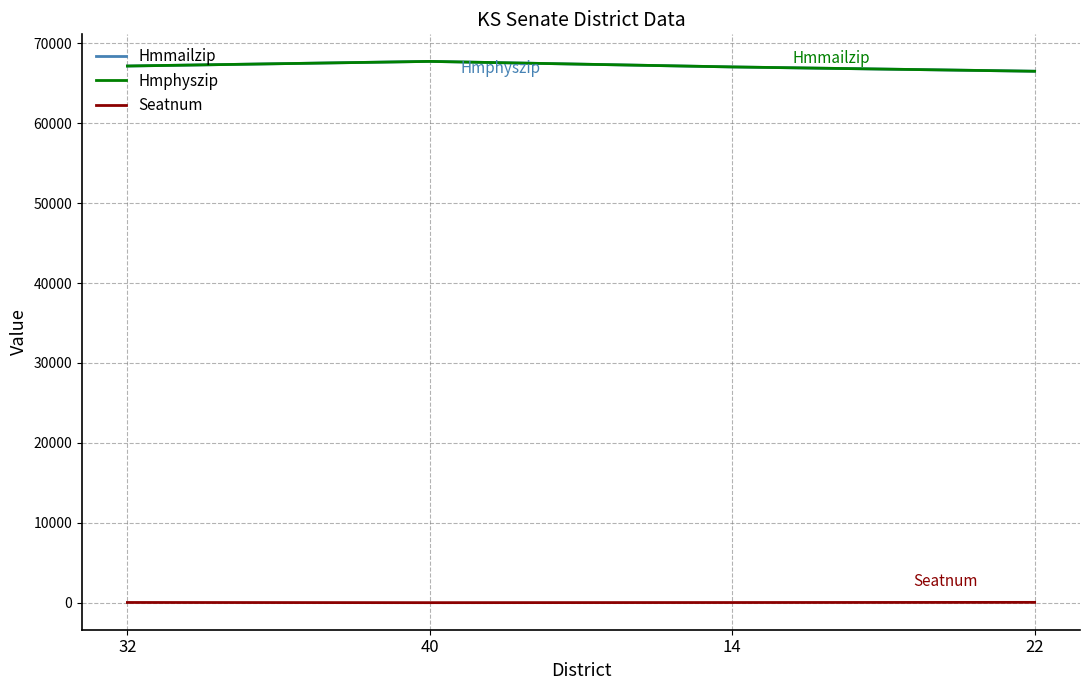

What is the label of the 4th point from the left?

22